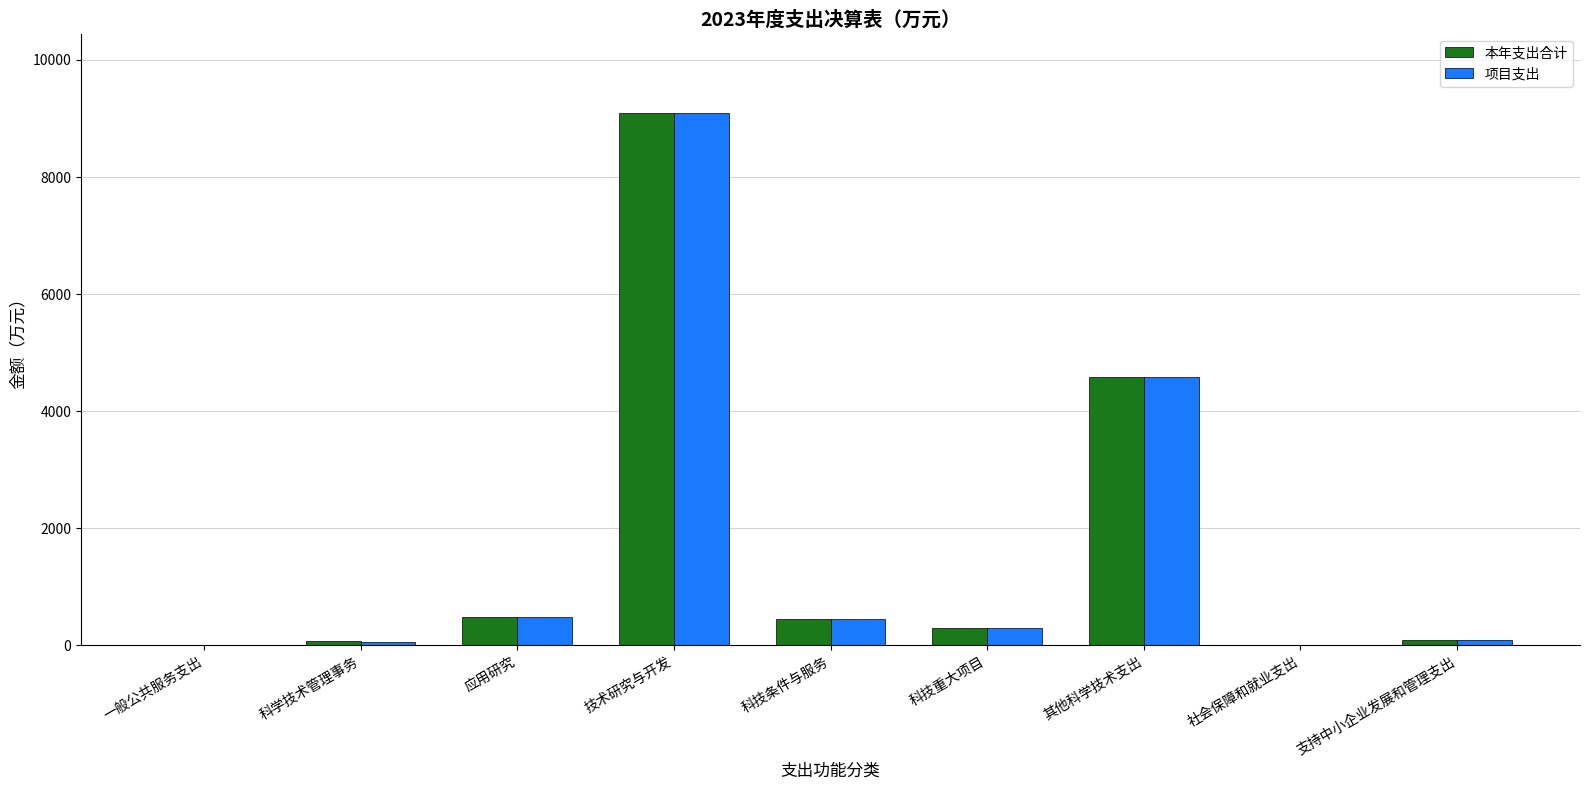

What is the sum of all 本年支出合计 values?

15067.8